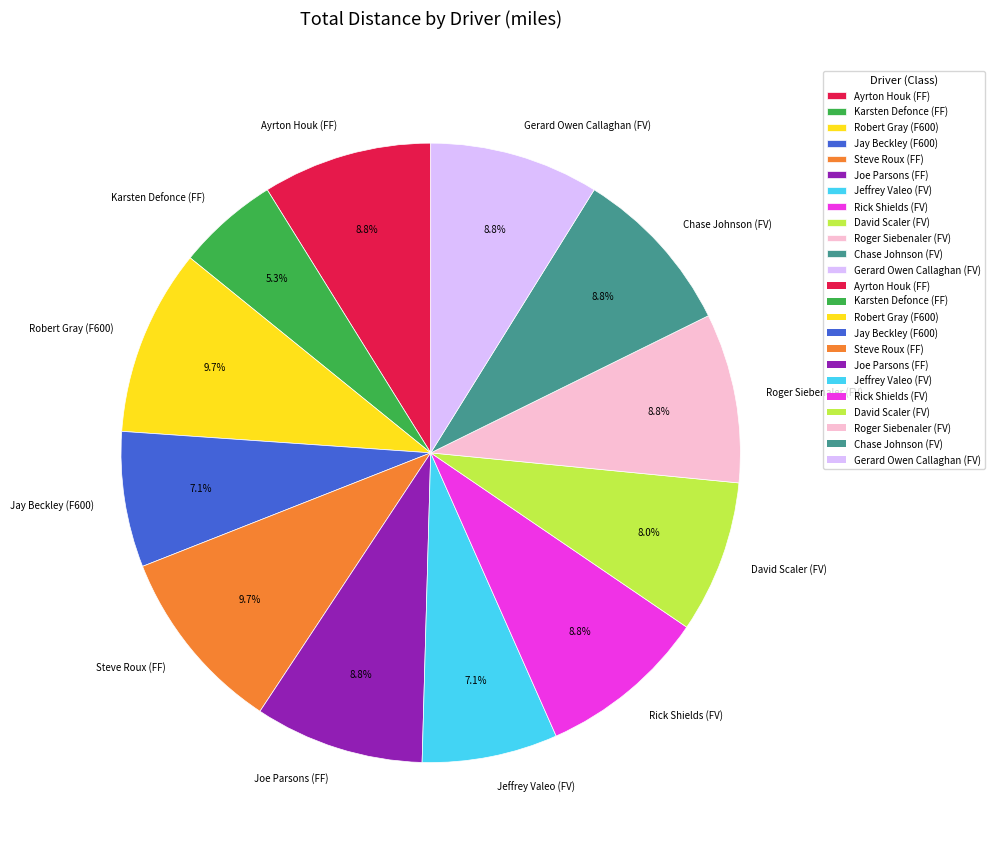

To the nearest percent, what is the difference between the largest and smallest slice percentages?

4%